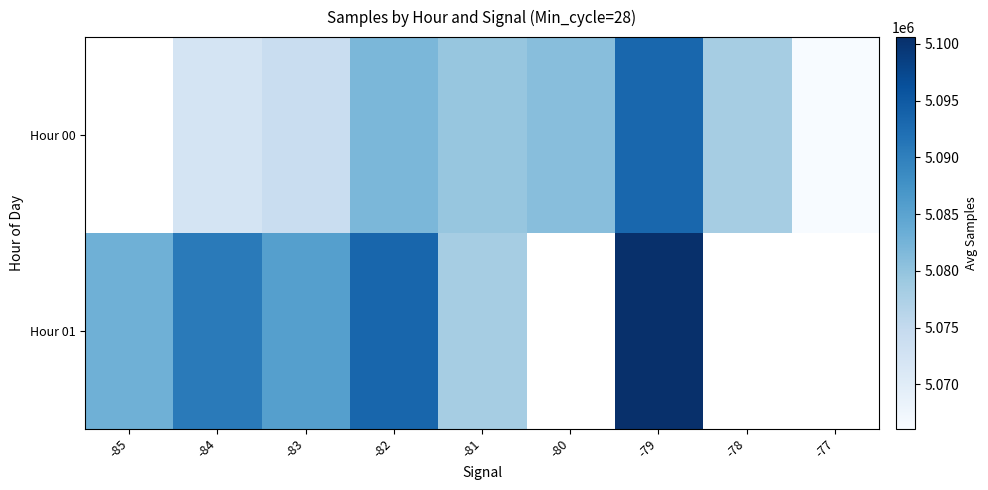

Count the number of data series in this chart.

2